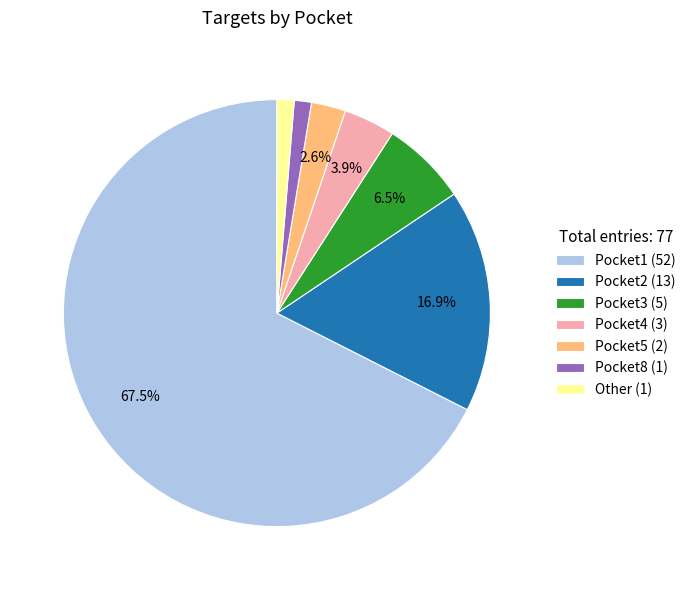

To the nearest percent, what is the combined percentage of Pocket5 and Pocket1?

70%